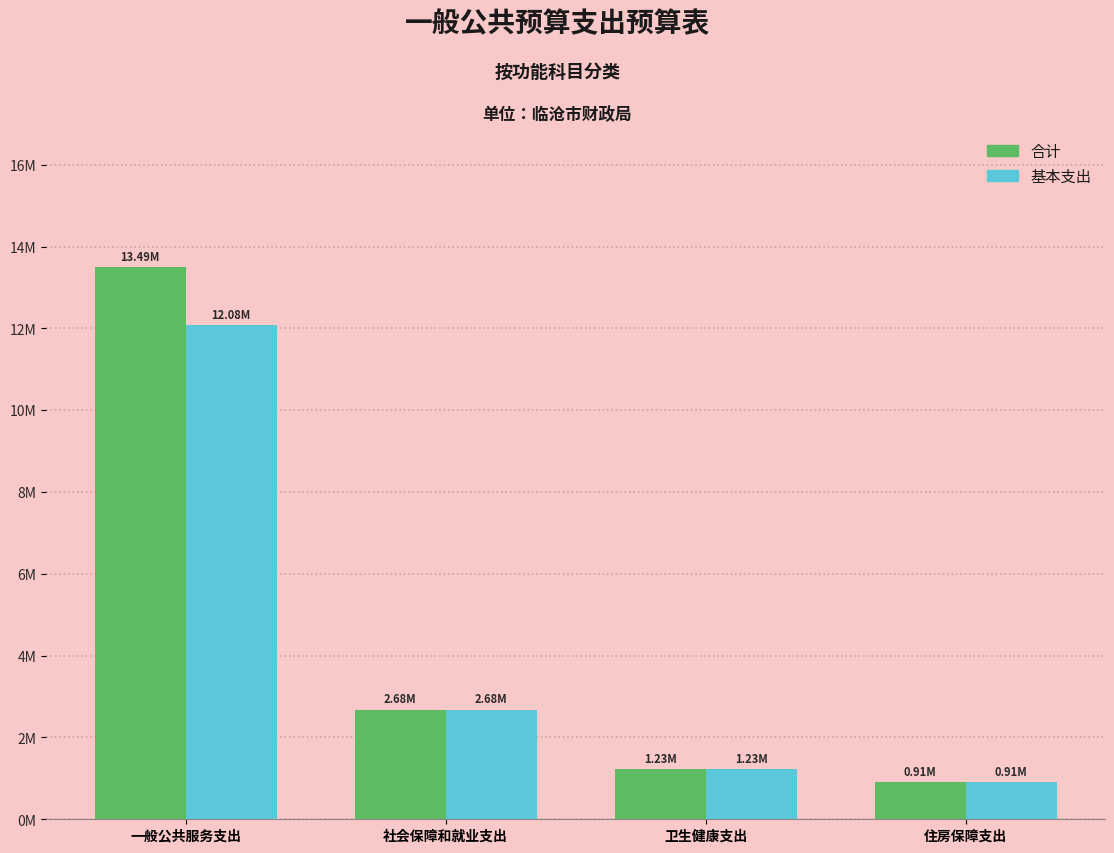

Does the chart contain stacked bars?

No